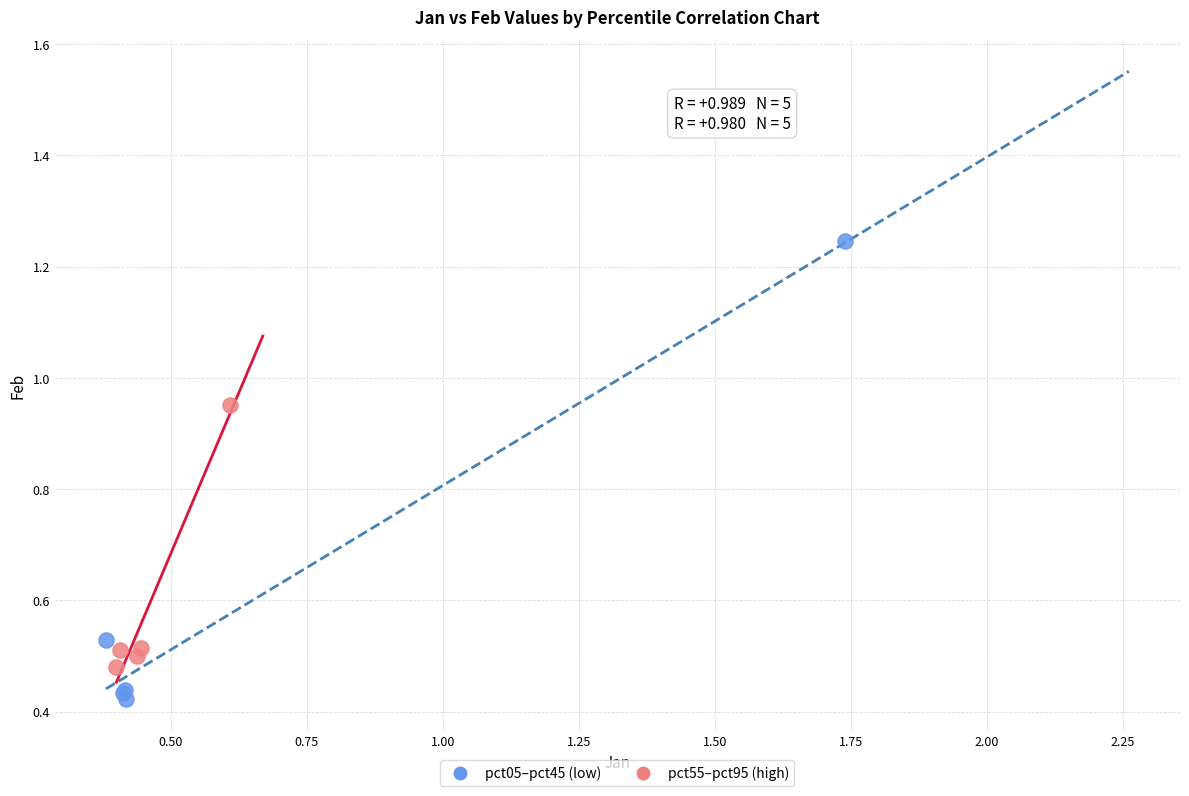

Which series reaches the minimum Y coordinate?

pct05–pct45 (low)